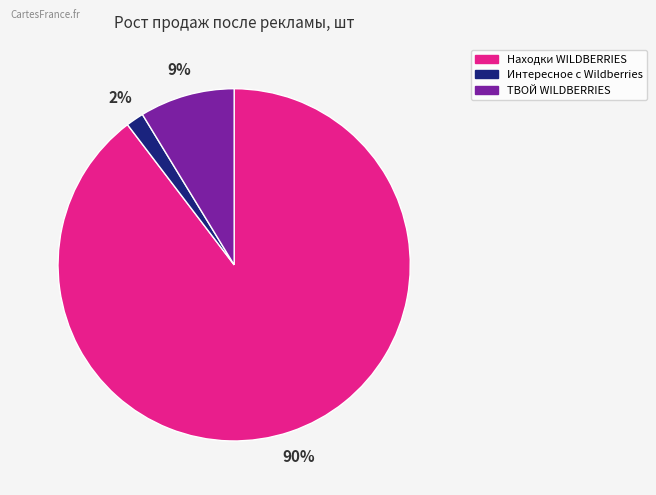

Which slice represents more than half of the pie?

Находки WILDBERRIES